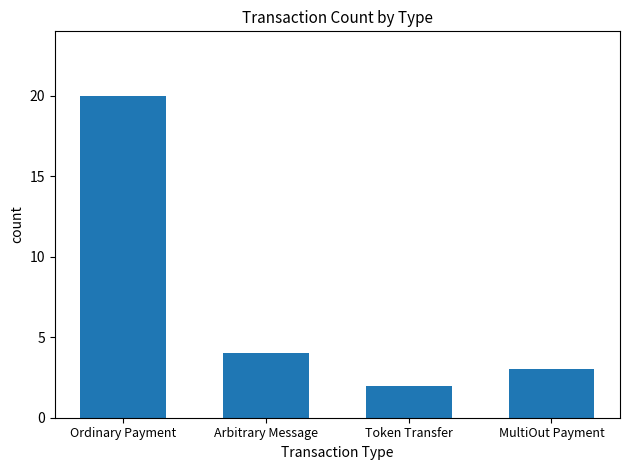

Rank the categories by value from lowest to highest.

Token Transfer, MultiOut Payment, Arbitrary Message, Ordinary Payment